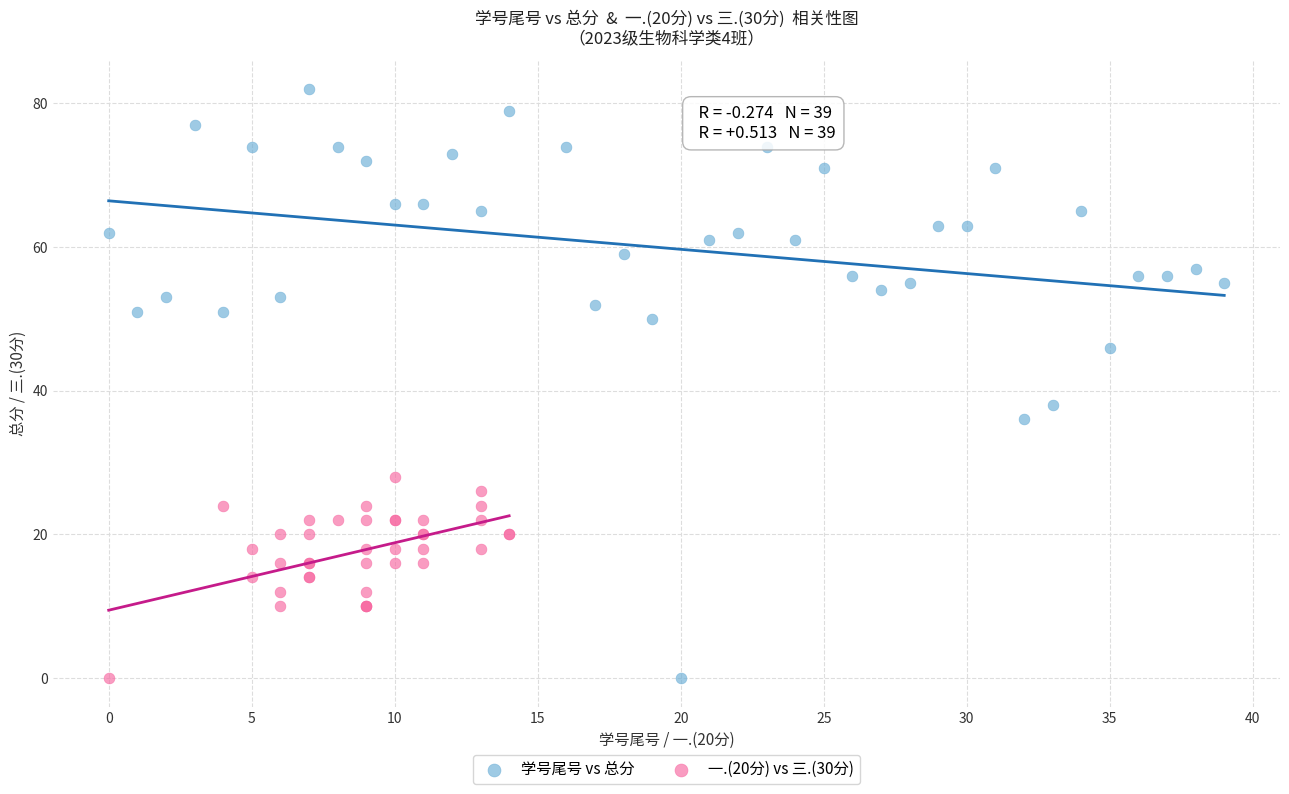

What are all the series names shown in the legend?

学号尾号 vs 总分, 一.(20分) vs 三.(30分)